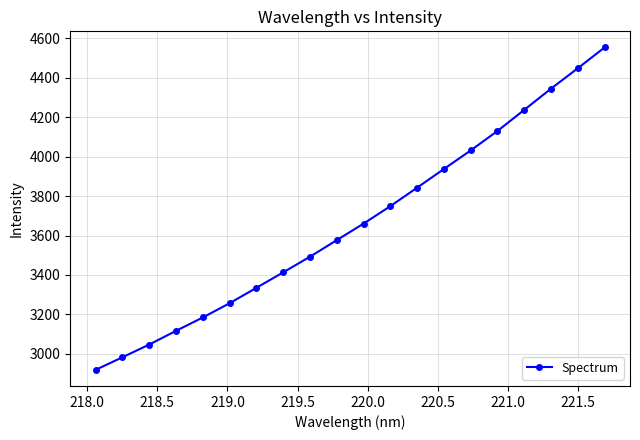

What is the value of the 10th point from the left?

3576.8